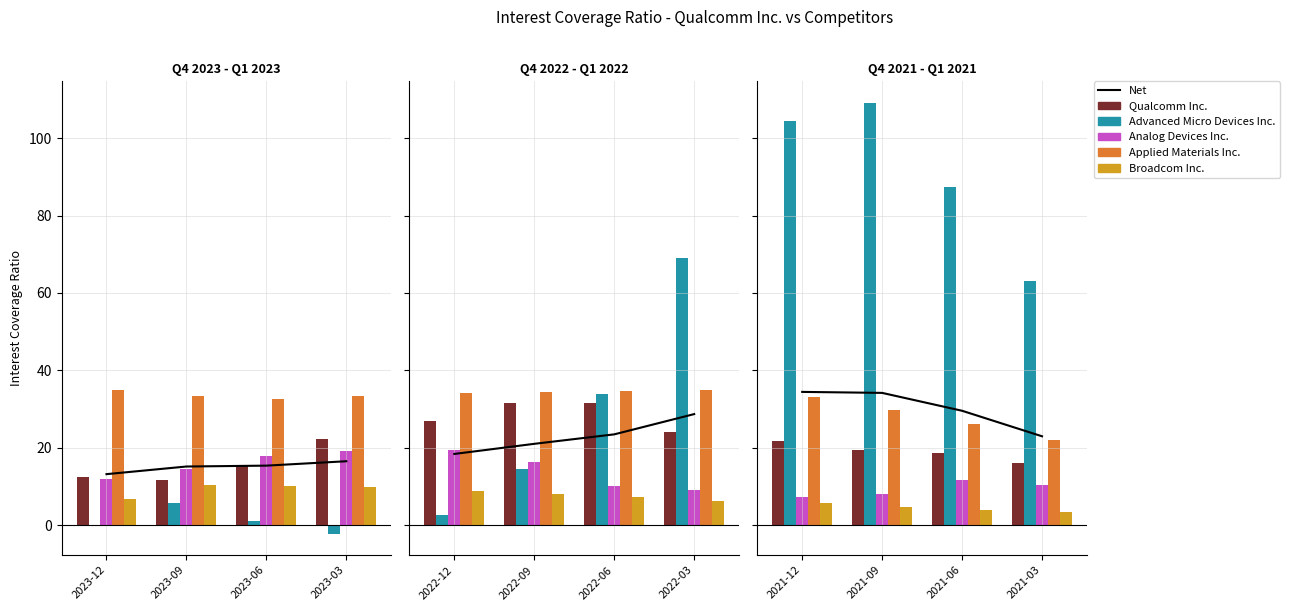

What are all the series names shown in the legend?

Net, Qualcomm Inc., Advanced Micro Devices Inc., Analog Devices Inc., Applied Materials Inc., Broadcom Inc.